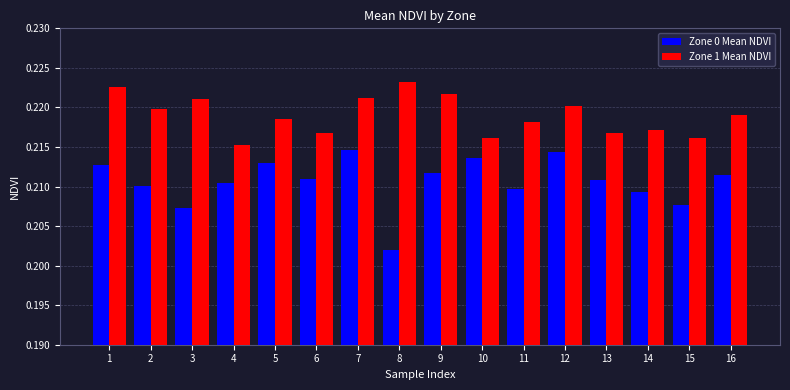

How many groups of bars are there?

16